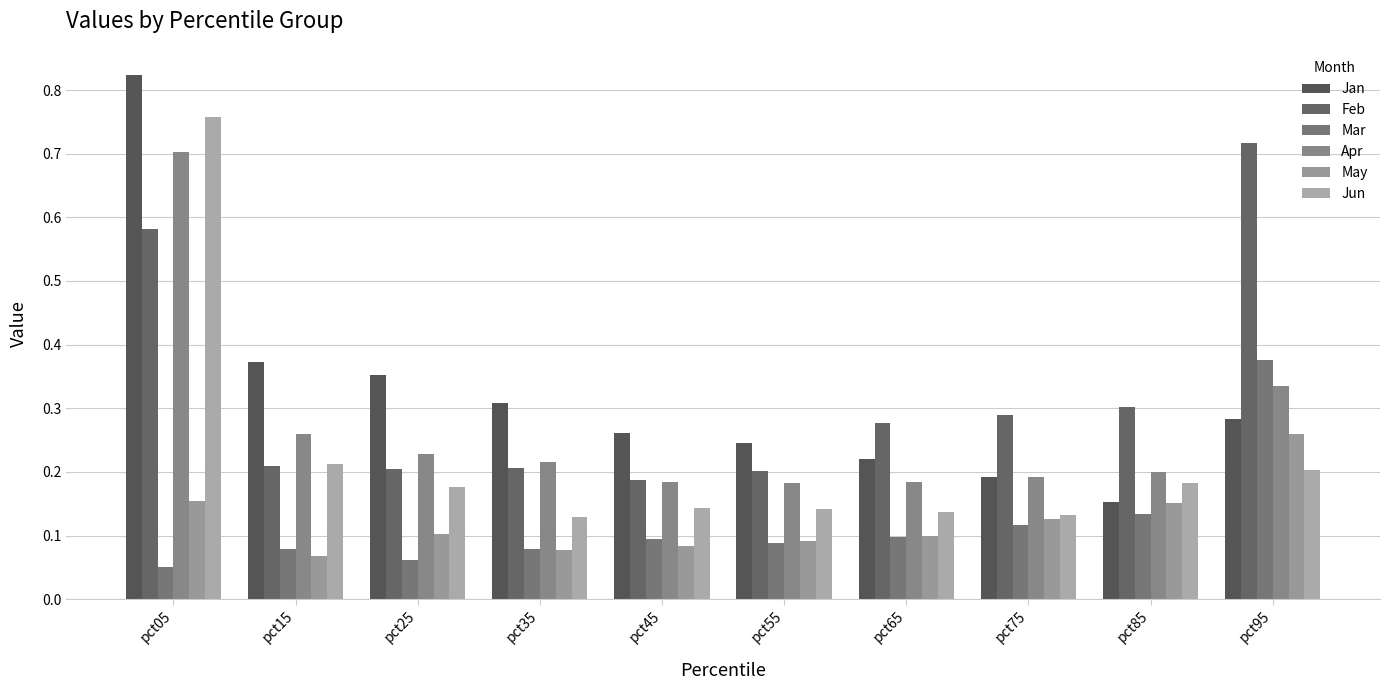

How many groups of bars are there?

10